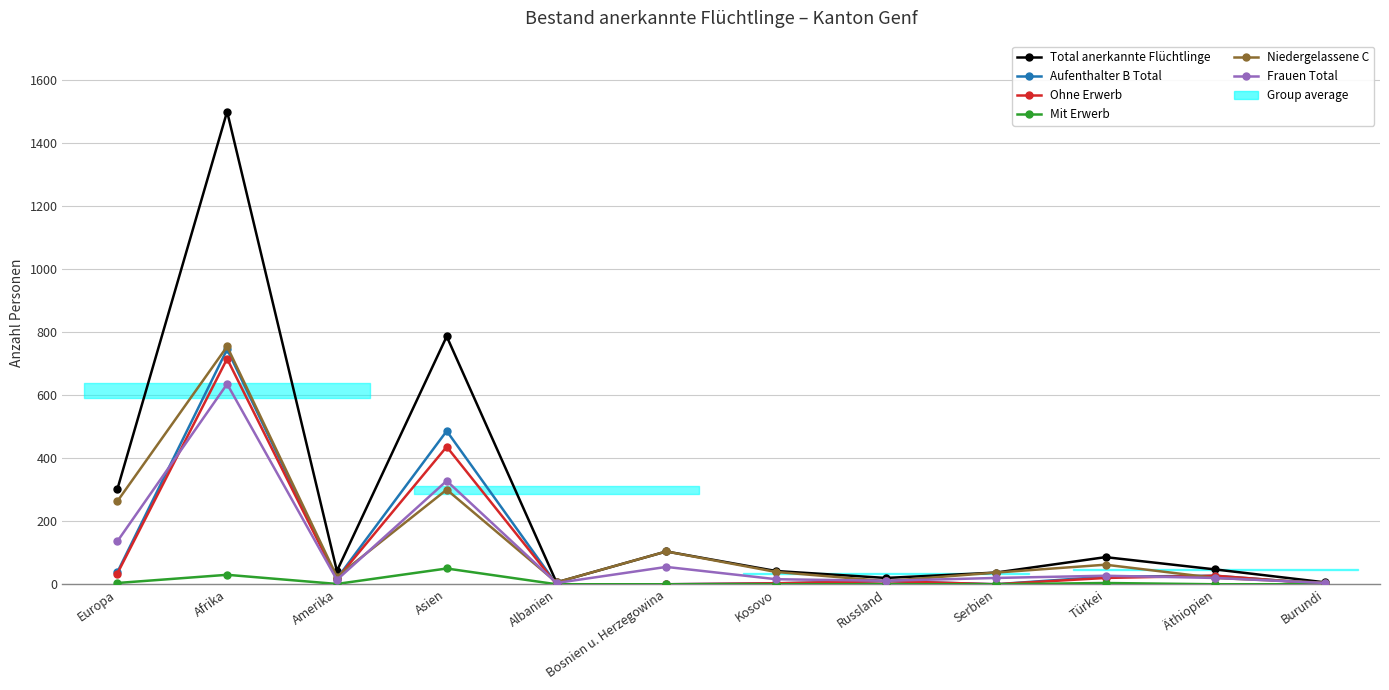

Which series changed the most between Europa and Afrika?

Total anerkannte Flüchtlinge